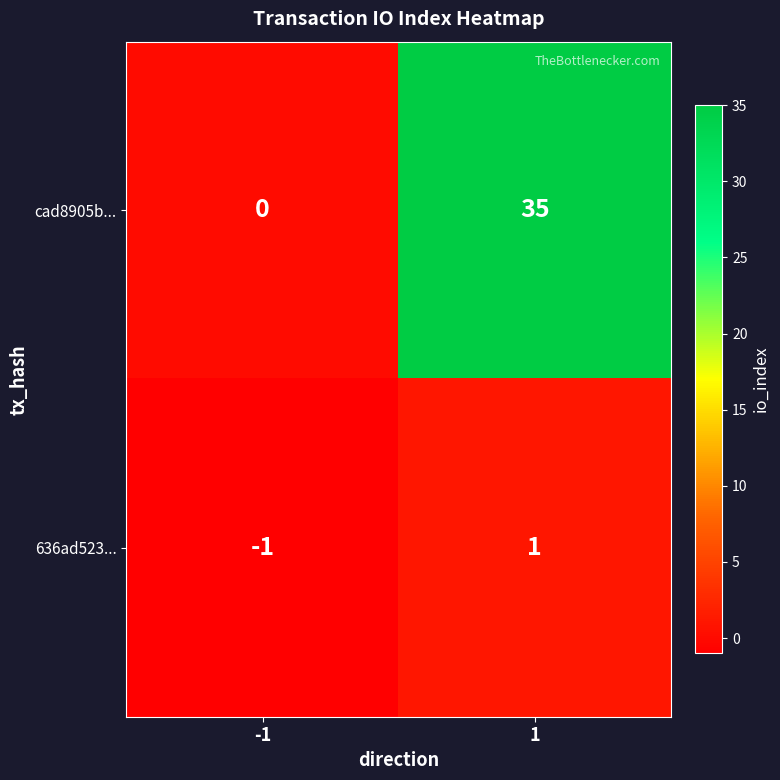

True or false: 636ad523... has a value of 2 at 1.

False